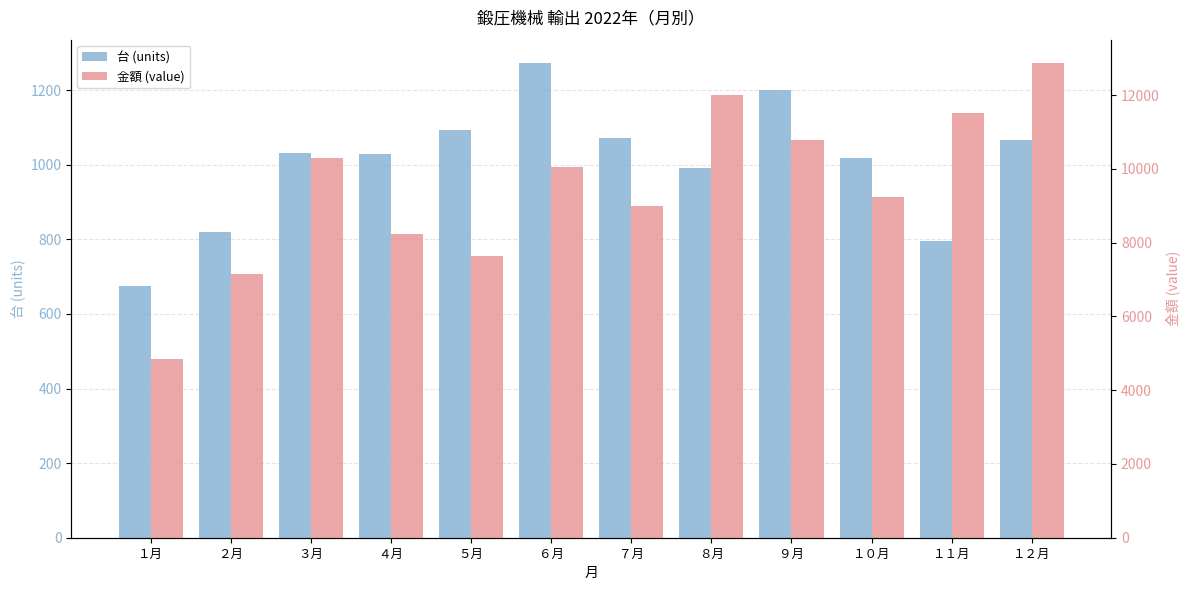

What is the highest value of the 台 (units) series?

1272.0